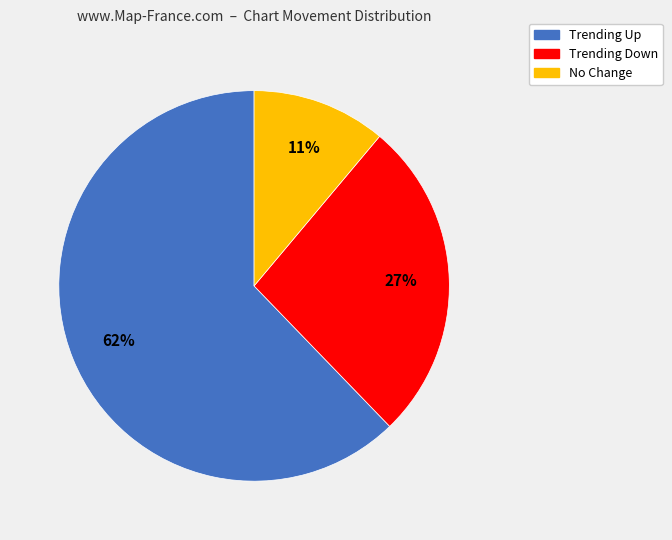

Combined, do Trending Up and No Change account for over 50%?

Yes